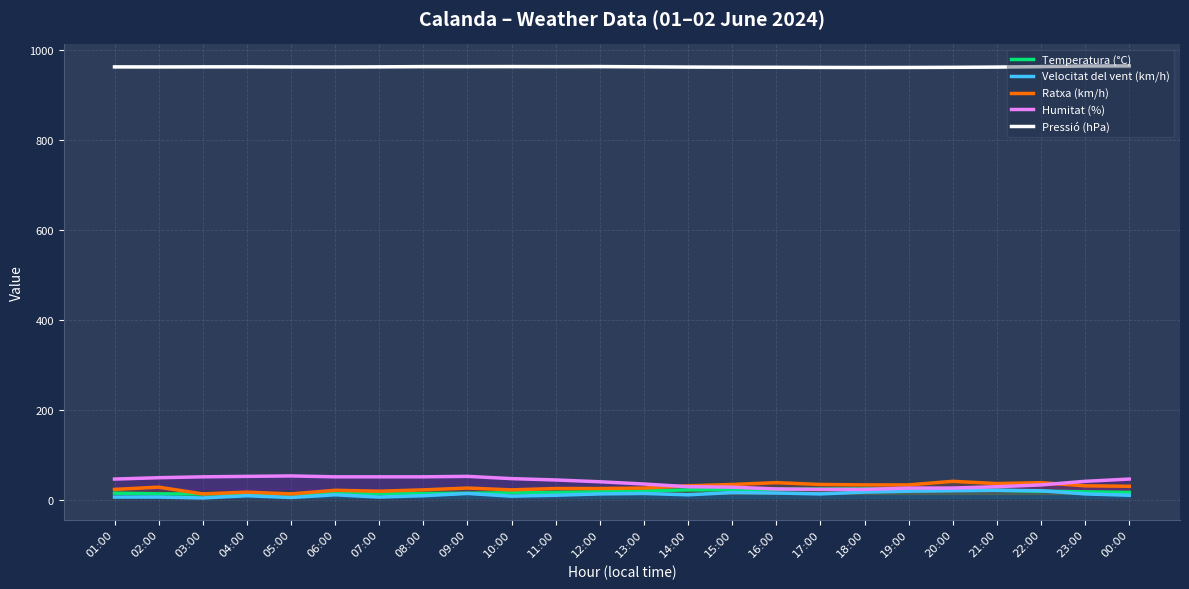

Is it true that Temperatura (°C) equals 36.7 at 21:00?

False